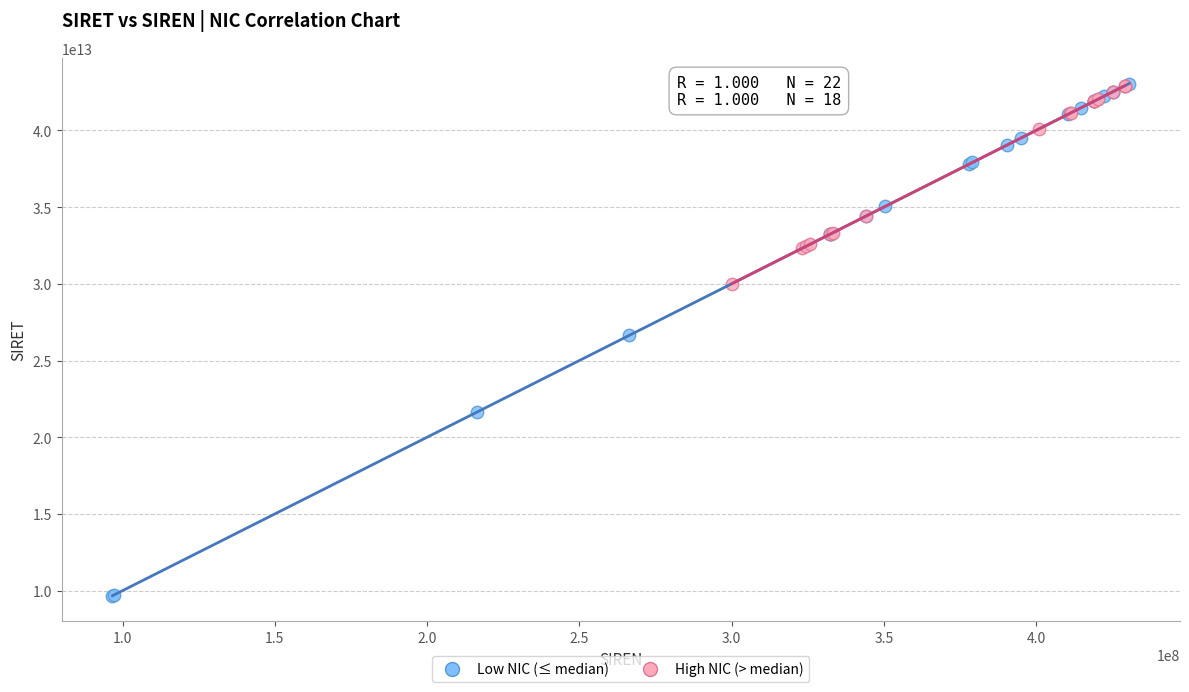

Which series reaches the minimum Y coordinate?

Low NIC (≤ median)